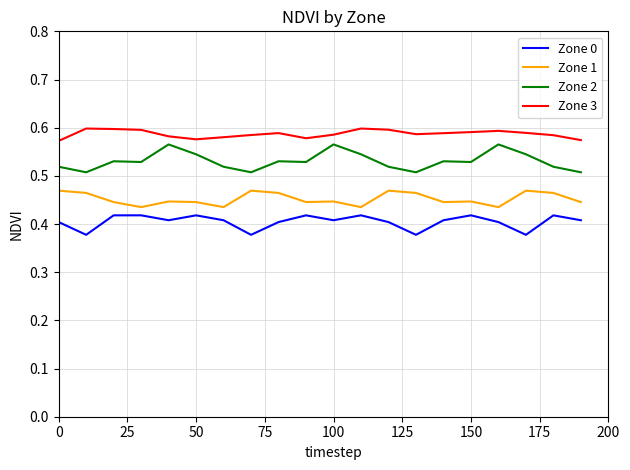

True or false: Zone 2 and Zone 1 intersect in this chart.

False